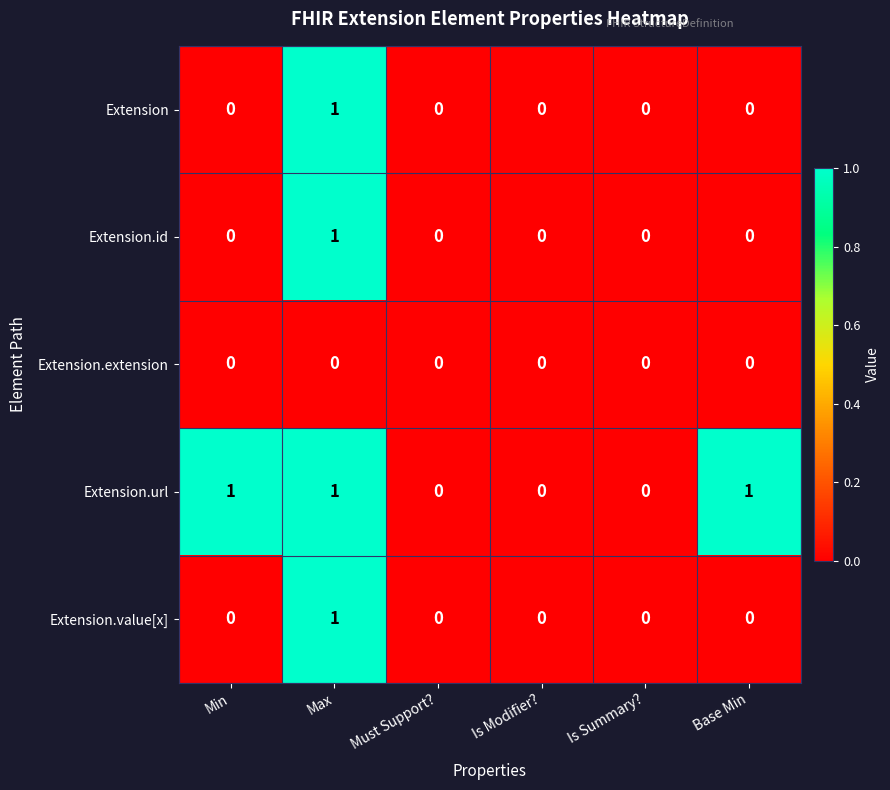

Which series changed the most between Min and Is Summary??

Extension.url